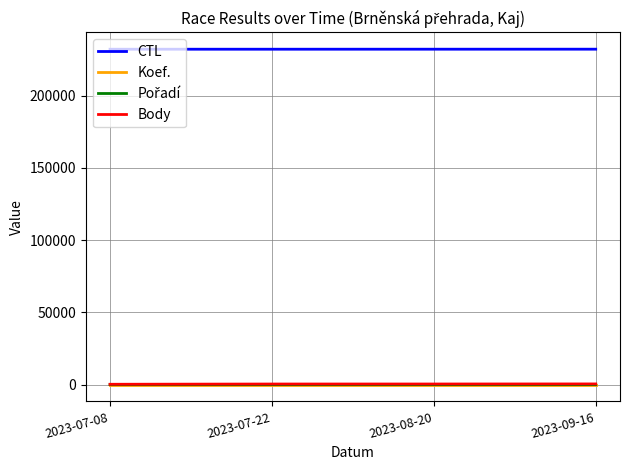

True or false: Koef. and Body cross at least once.

False